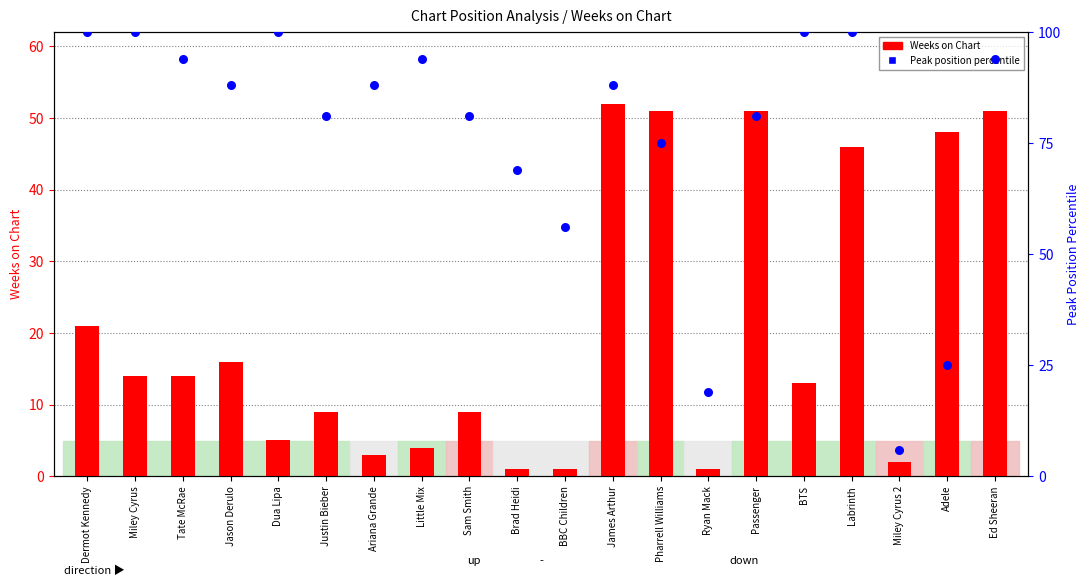

Which series contains the highest Y value?

Peak position percentile